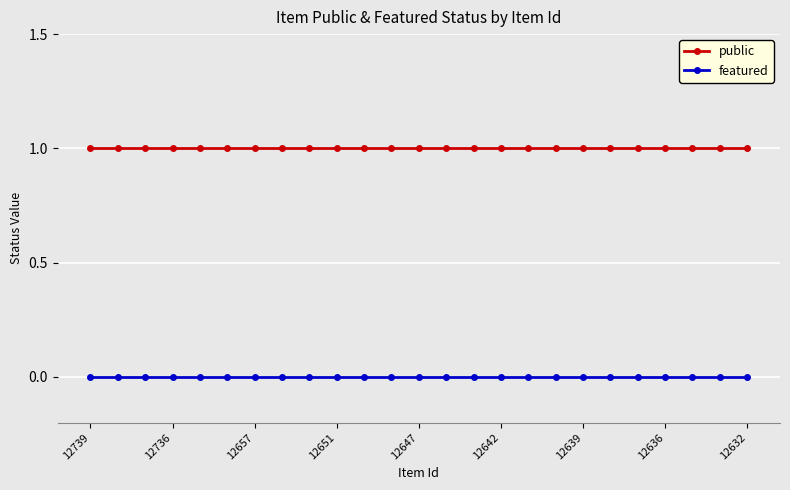

What is the sum of all public values?

25